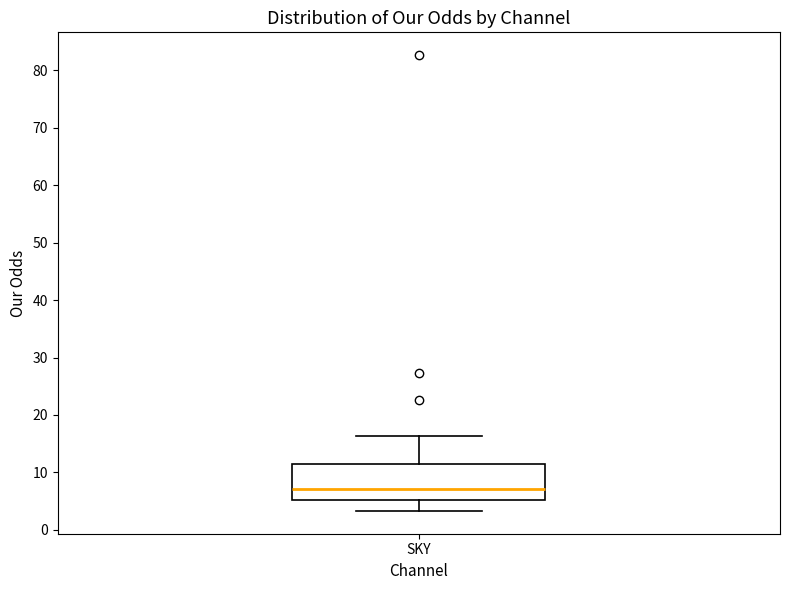

Where is the upper edge of the box for SKY on the y-axis? The values are not printed on the chart, so give them approximately, as read against the axis.

11